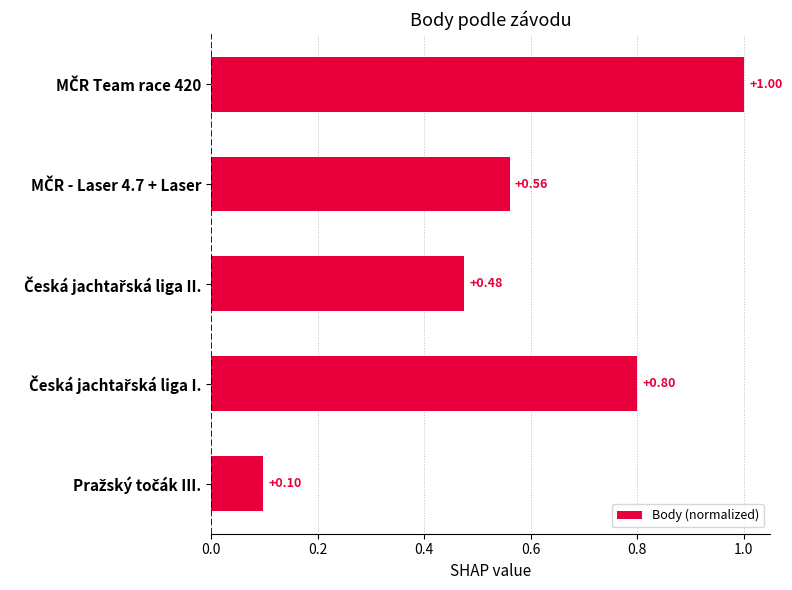

Does the chart contain any negative values?

No